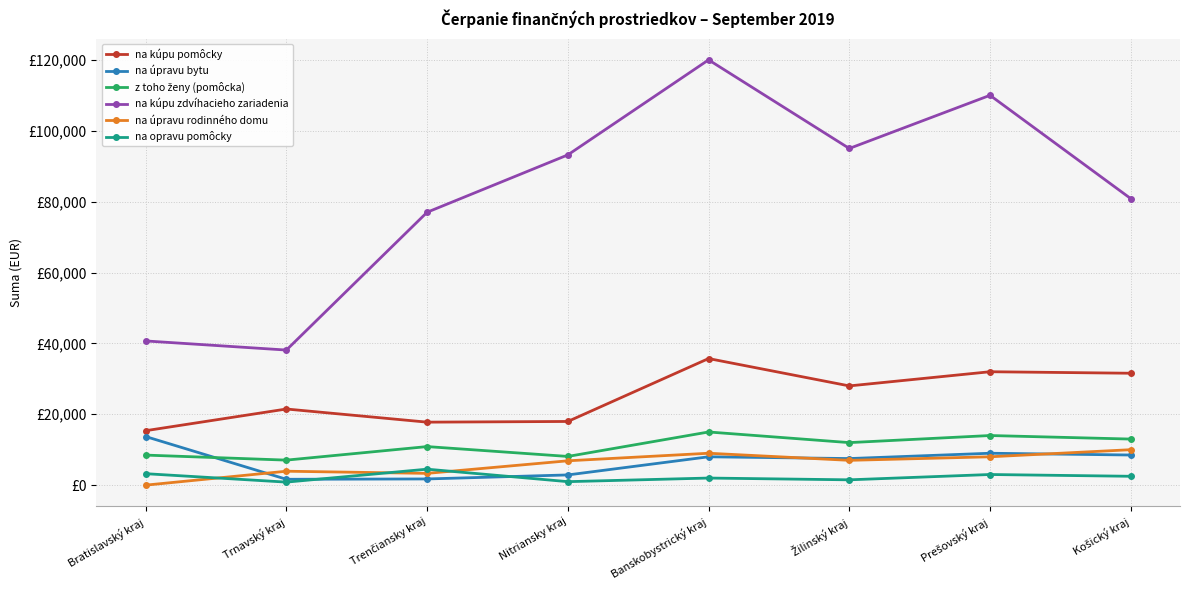

Where is the first local minimum for z toho ženy (pomôcka)?

Trnavský kraj